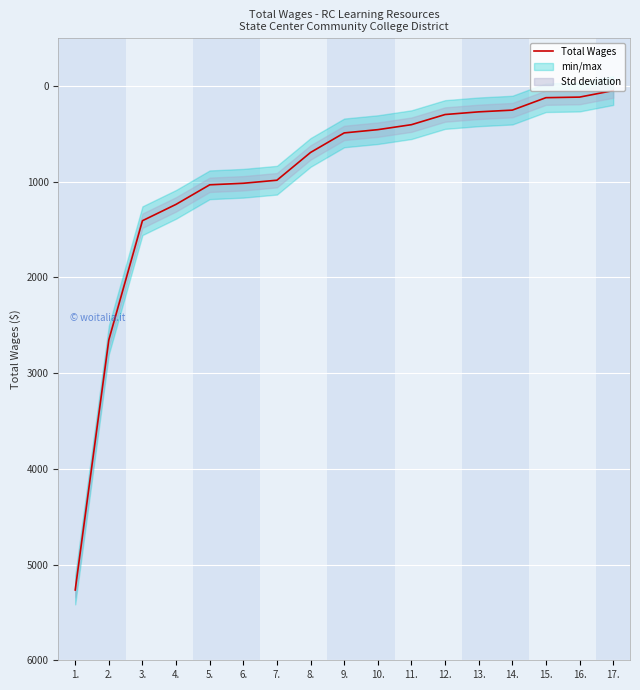

True or false: the data has more than 1 interior local peaks.

False